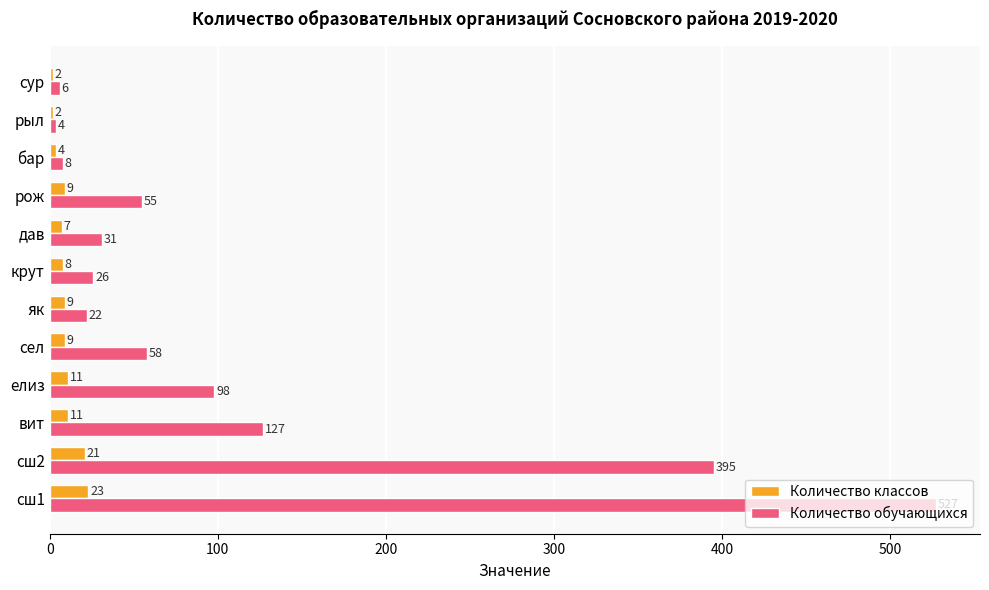

What are all the series names shown in the legend?

Количество классов, Количество обучающихся